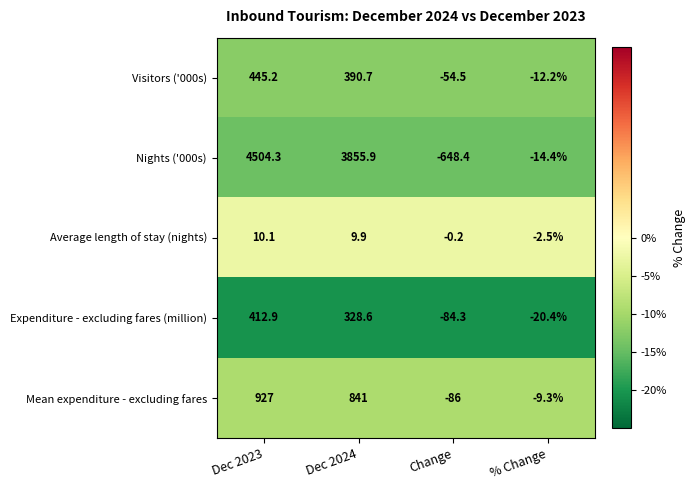

Count the number of data series in this chart.

5